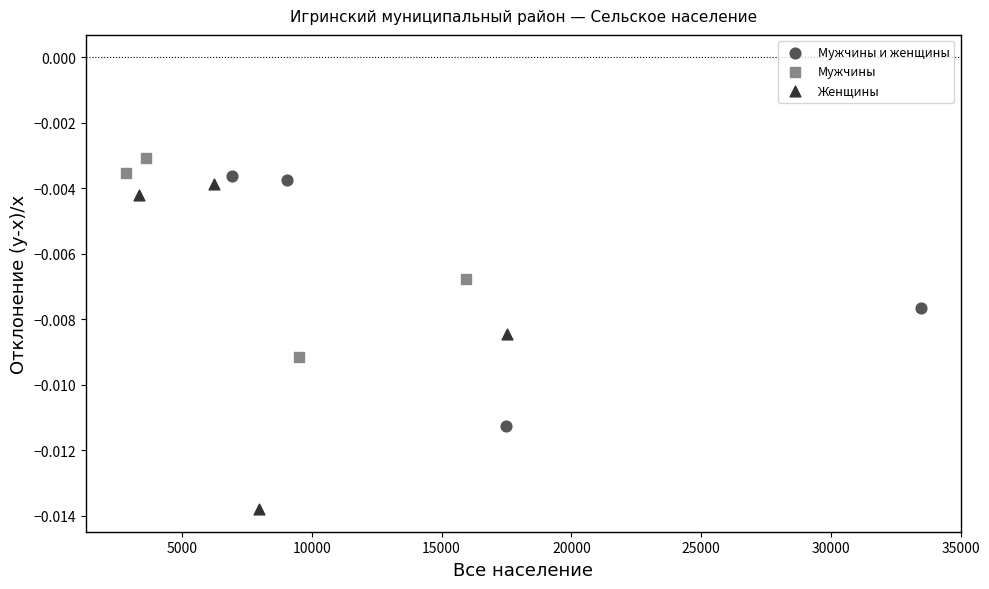

Which series has the largest Y range (max minus min)?

Женщины